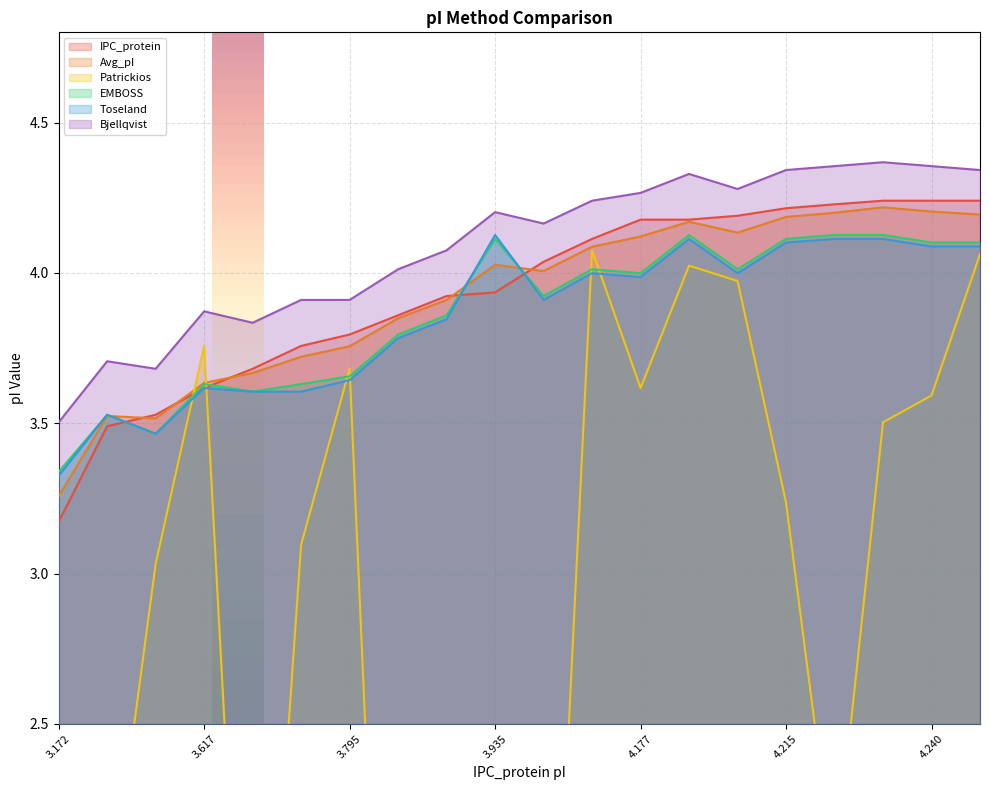

The value of Toseland at 3.935 is 6.1. True or false?

False